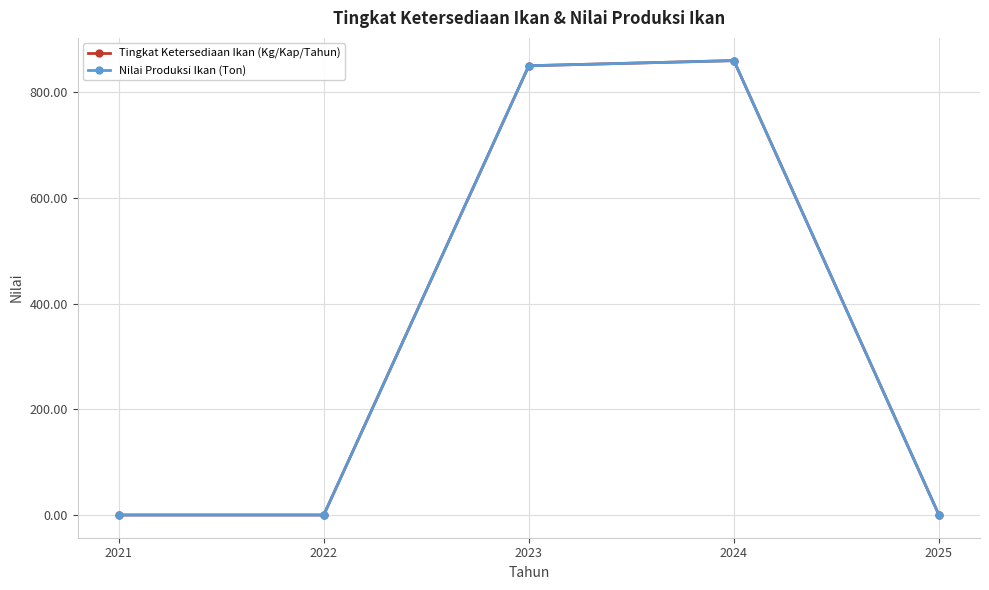

Is this an area chart (filled region under the line)?

No